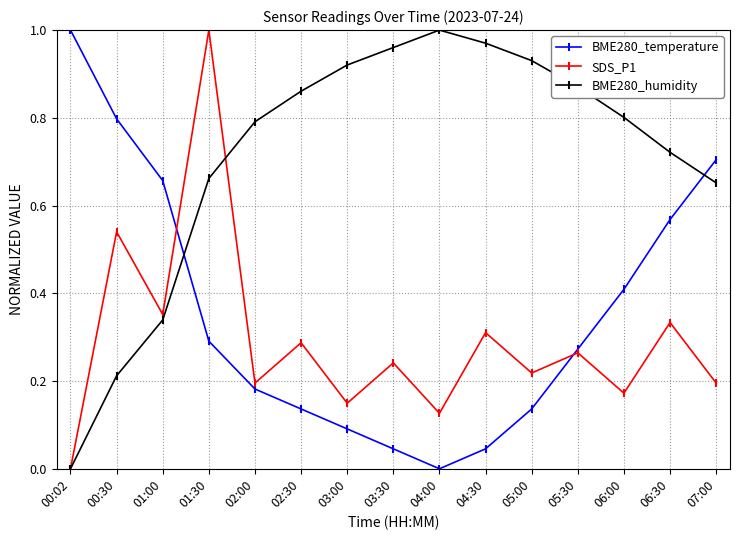

Count the SDS_P1 values in the range 0 to 1.

15